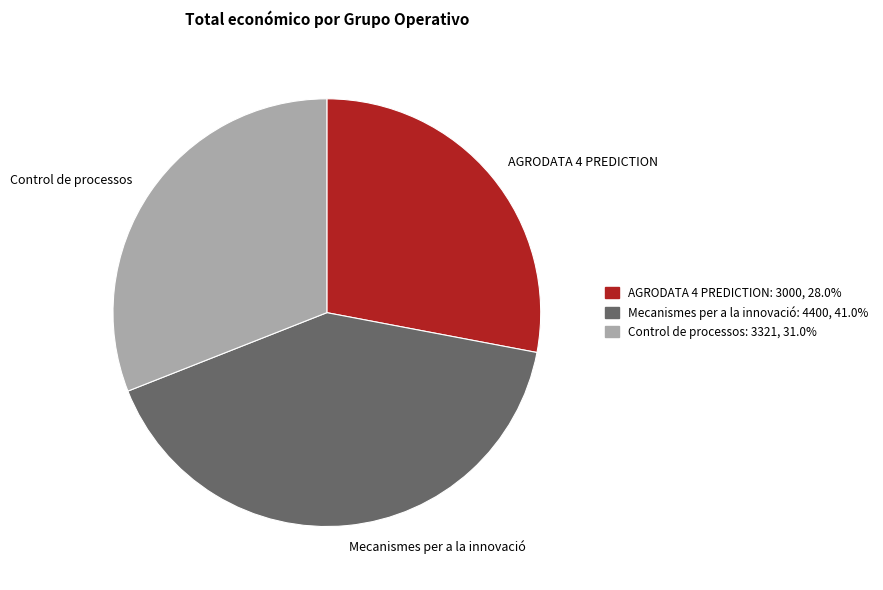

Which has a higher value, AGRODATA 4 PREDICTION or Control de processos?

Control de processos